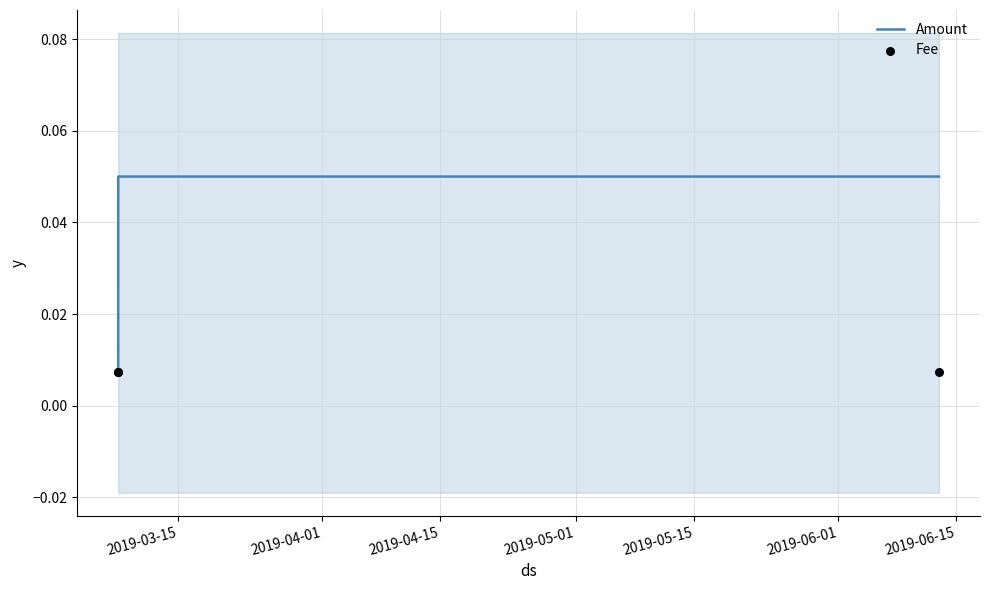

Count the Amount values in the range 0 to 1.

3